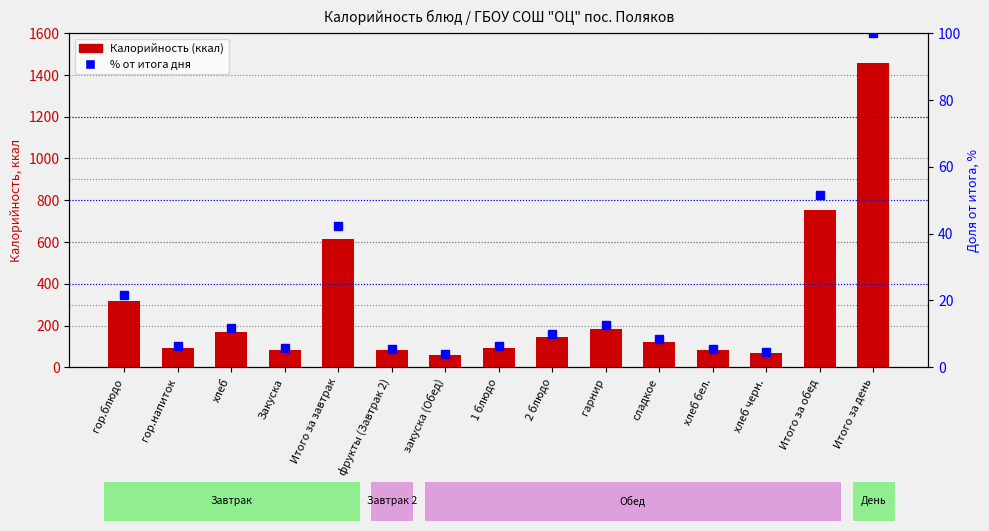

Which has a higher value, хлеб or фрукты (Завтрак 2)?

хлеб